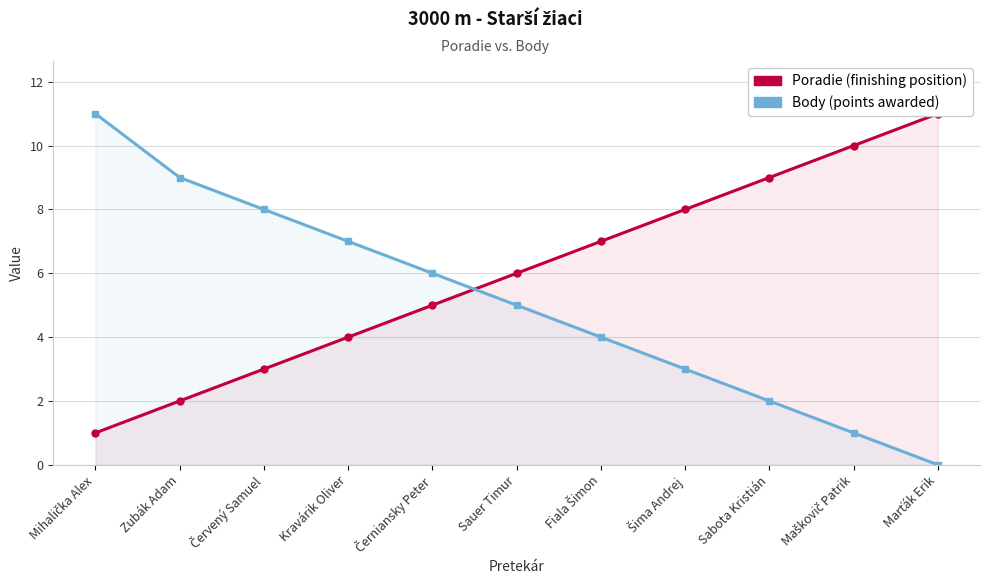

How many lines are shown in the chart?

2